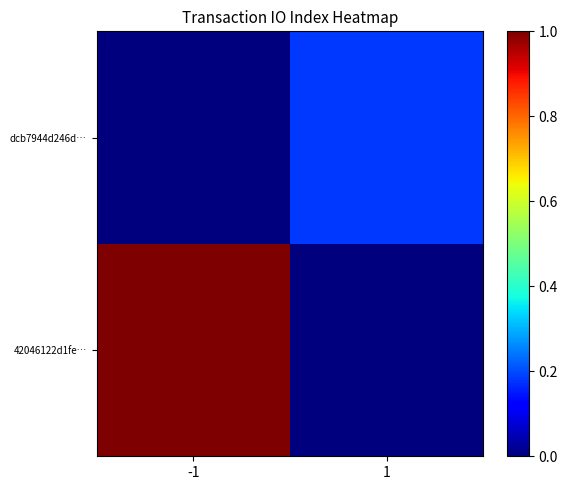

What is the total value across all series at -1?

1.0